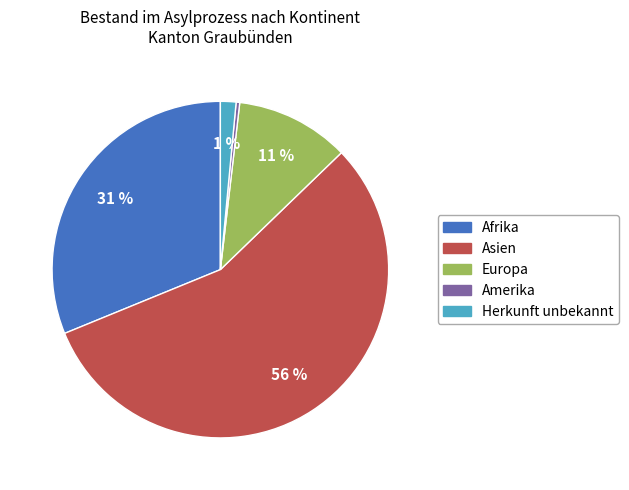

Rank the categories by value from highest to lowest.

Asien, Afrika, Europa, Herkunft unbekannt, Amerika